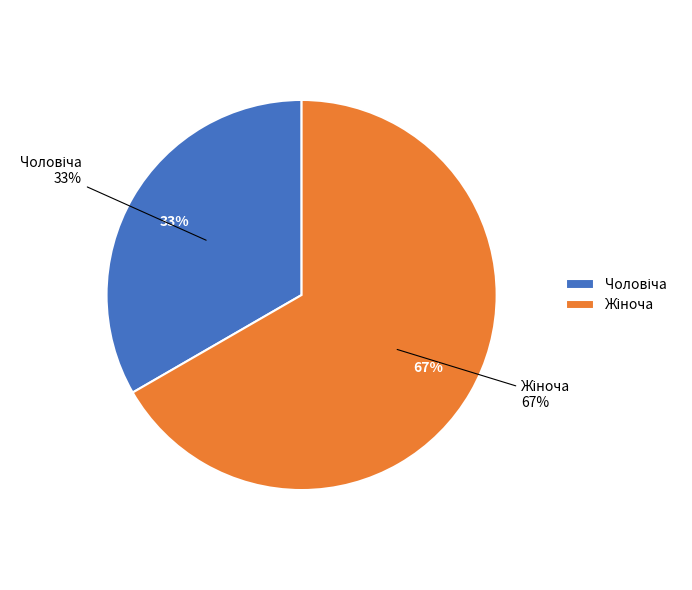

Is it true that Чоловіча is 33% of the pie?

True